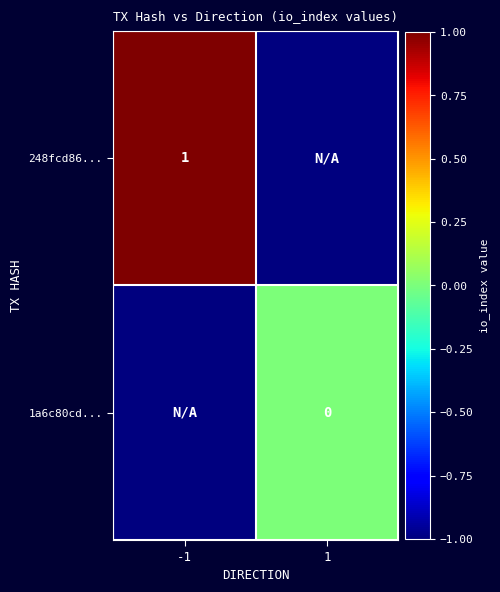

At how many categories does at least one series exceed 0?

1